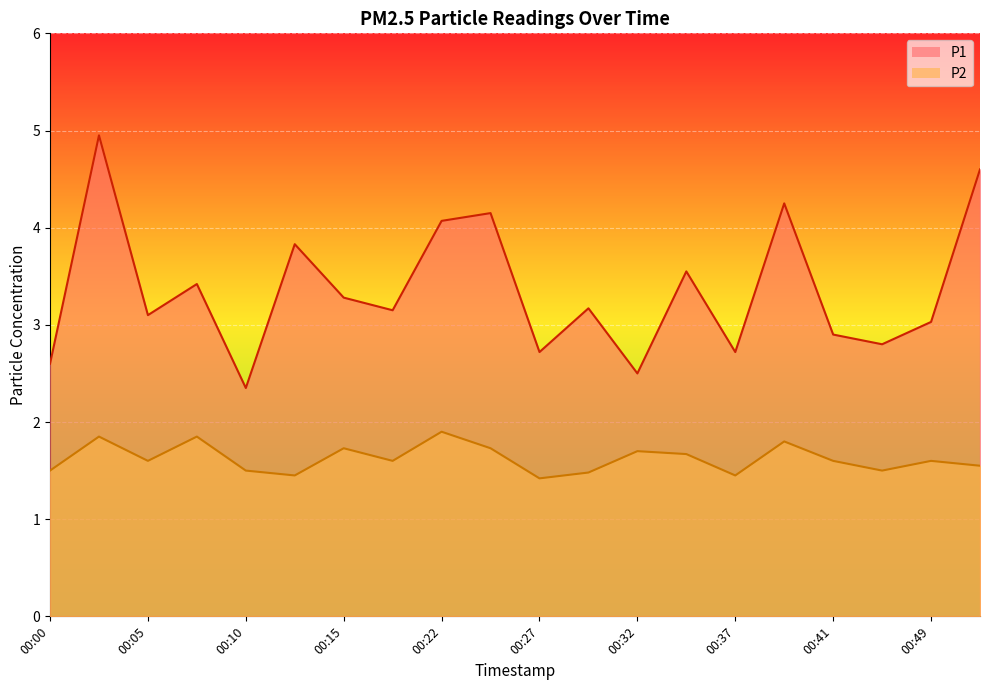

At which label is P2 closest to 1?

00:27